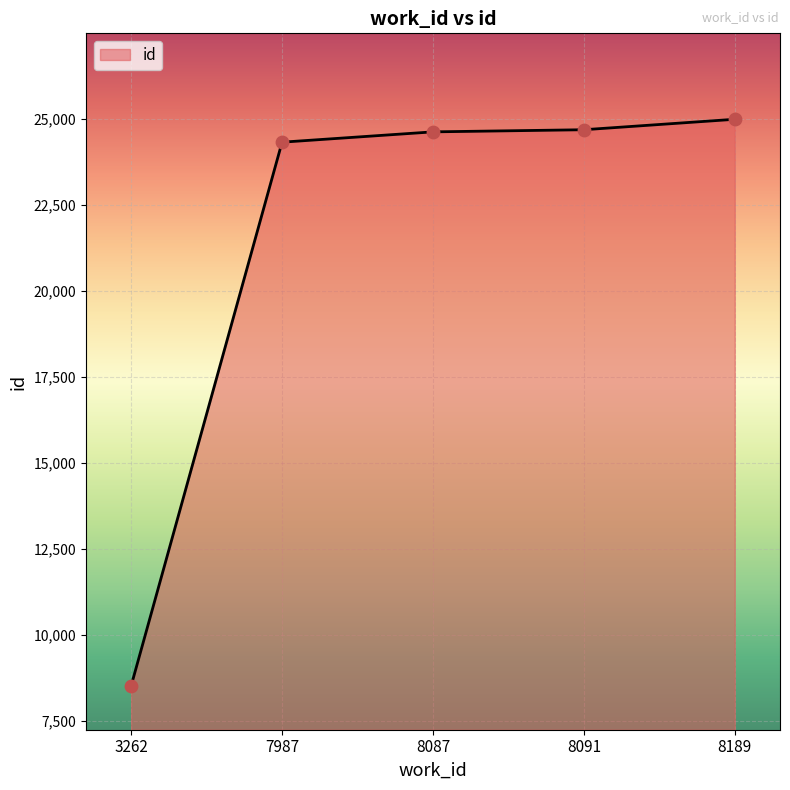

Which has a higher value, 8087 or 3262?

8087